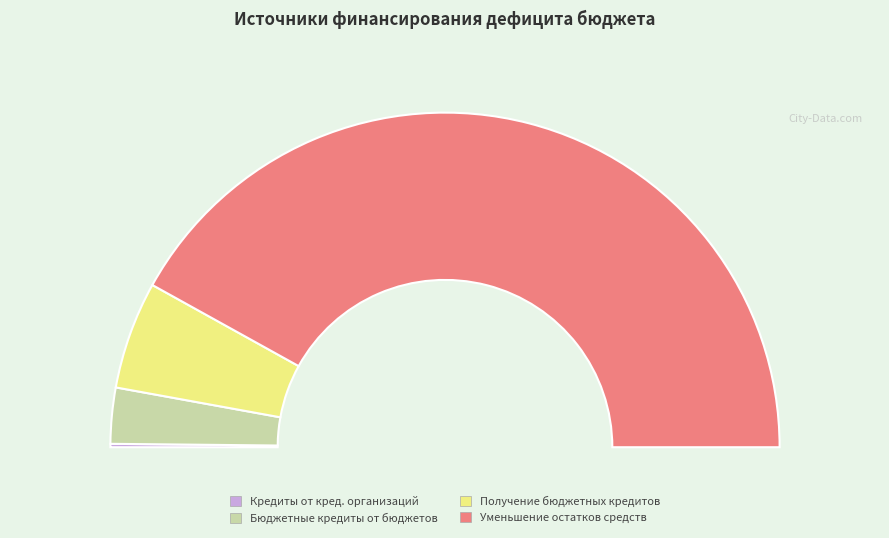

True or false: Уменьшение остатков средств бюджетов accounts for 84% of the total.

True